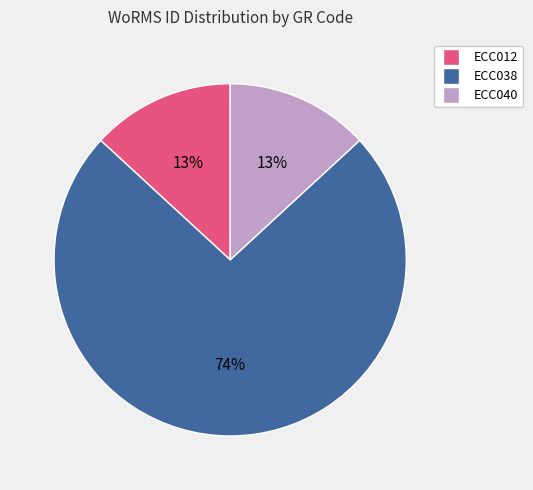

To the nearest percent, what percentage of the pie is ECC012?

13%